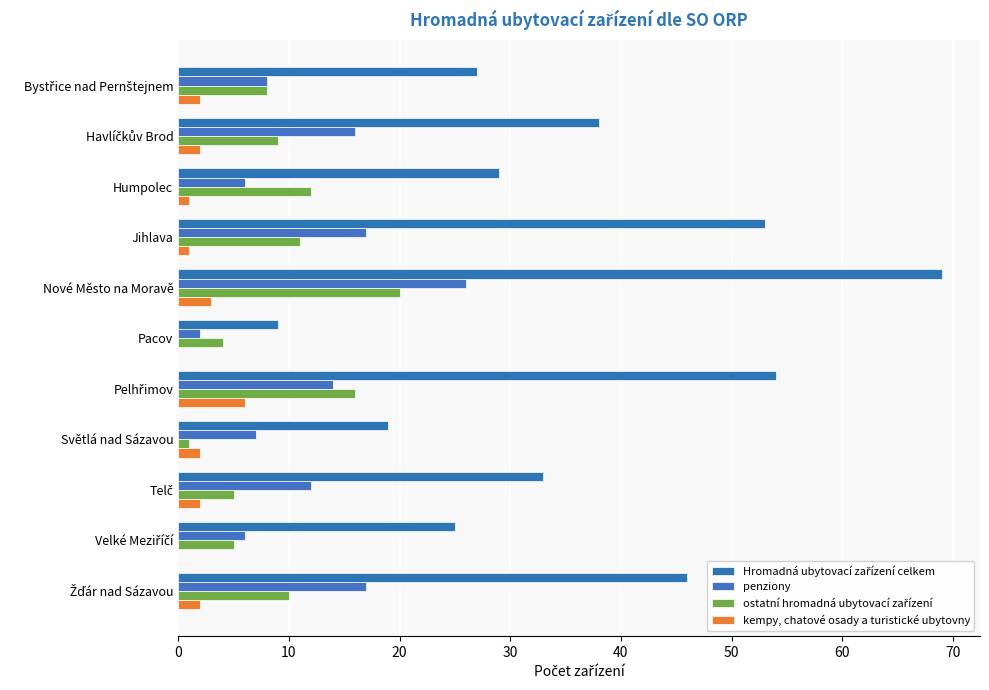

Reading left to right, list all the values displayed in this chart.

Hromadná ubytovací zařízení celkem: 27	38	29	53	69	9	54	19	33	25	46
penziony: 8	16	6	17	26	2	14	7	12	6	17
ostatní hromadná ubytovací zařízení: 8	9	12	11	20	4	16	1	5	5	10
kempy, chatové osady a turistické ubytovny: 2	2	1	1	3	0	6	2	2	0	2